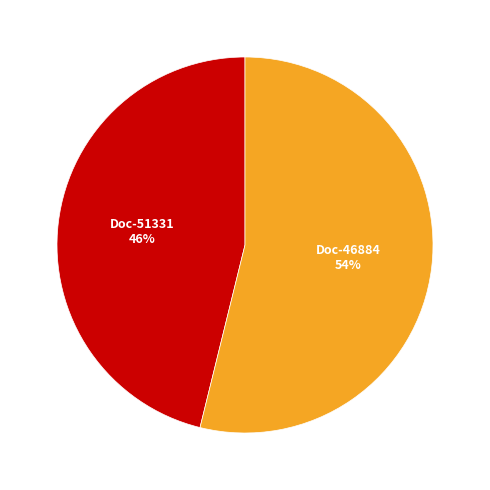

Is there any slice that represents more than half of the pie?

Yes